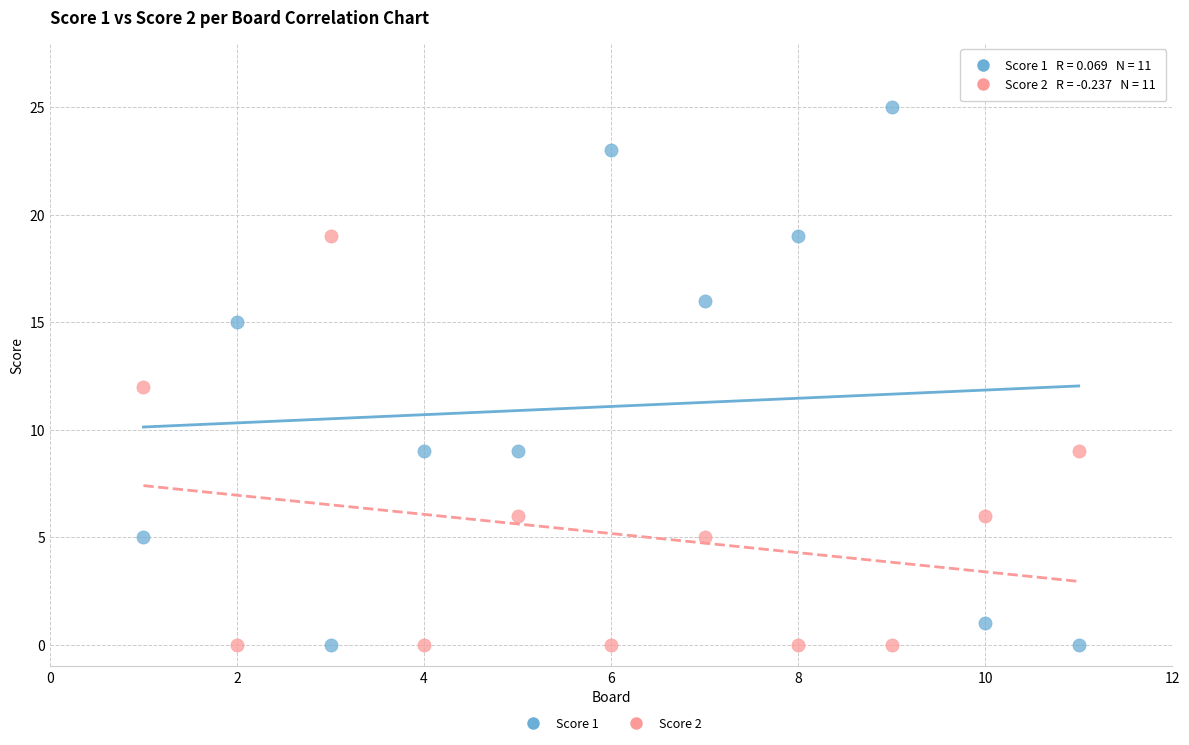

Which series reaches the maximum Y coordinate?

Score 1